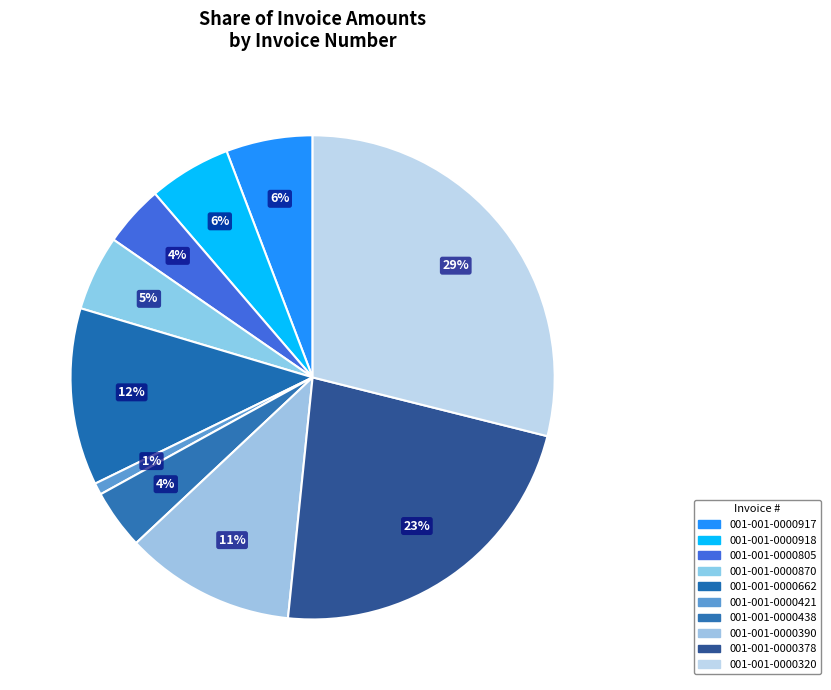

Count the number of slices in the pie.

10